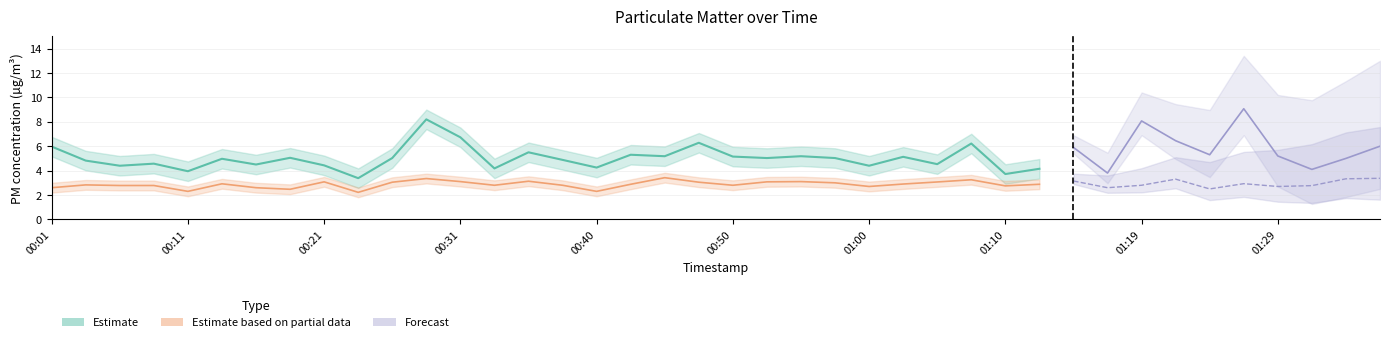

Rank the series at 01:10 from highest to lowest value.

Estimate, Estimate based on partial data